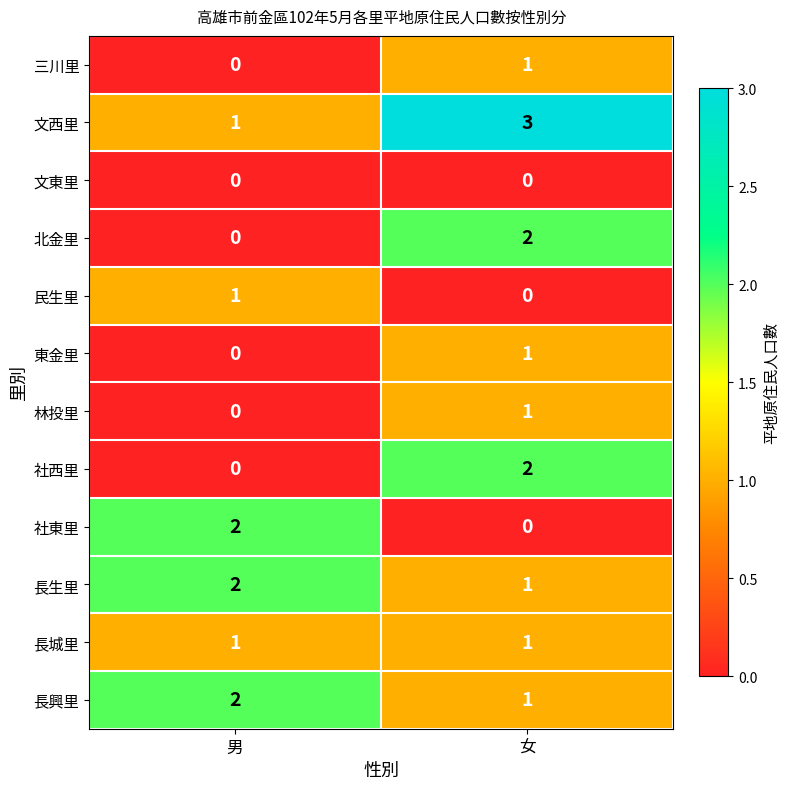

What is the sum of the 長生里 values at 女 and 男?

3